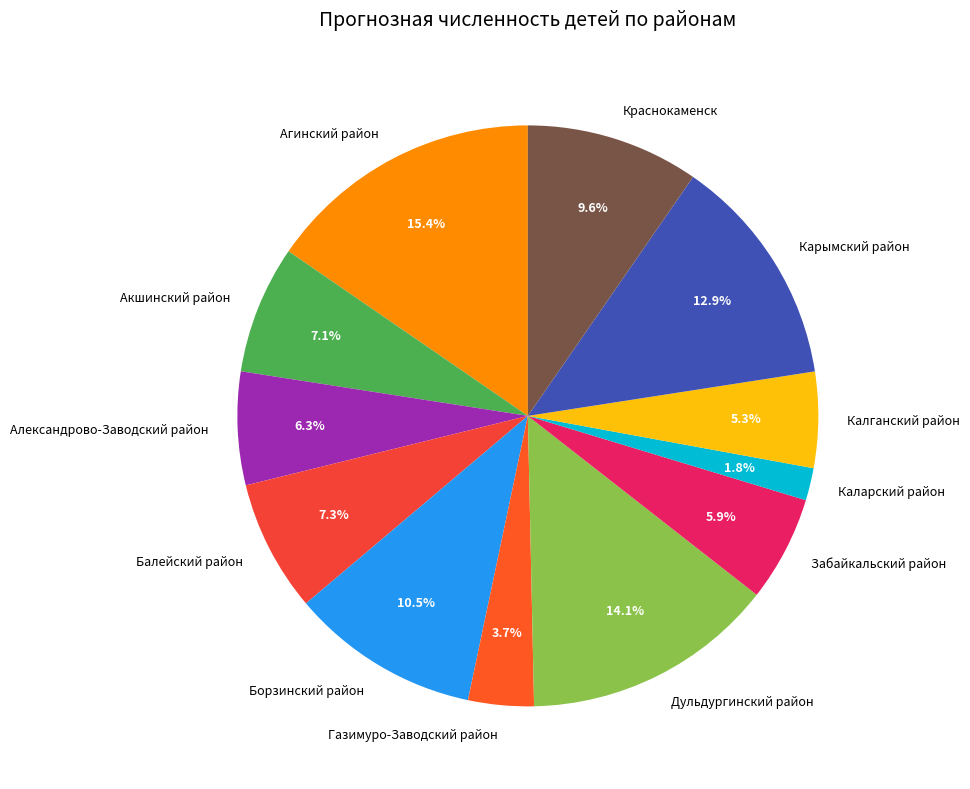

To the nearest percent, what is the difference between the largest and smallest slice percentages?

14%